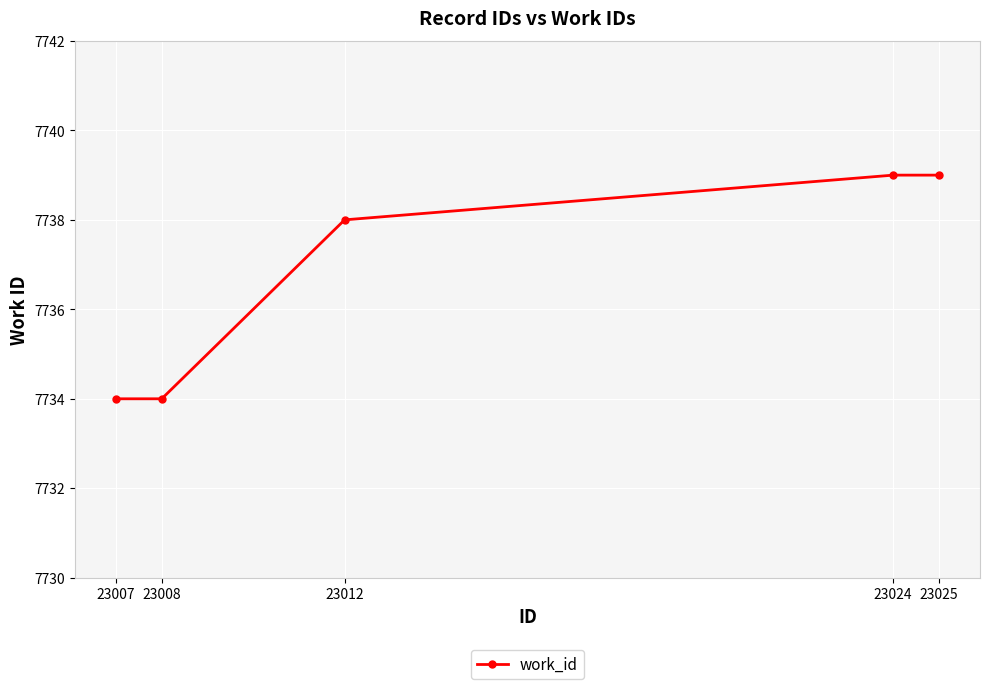

Approximately how many times larger is the value at 23012 compared to 23008?

1.0